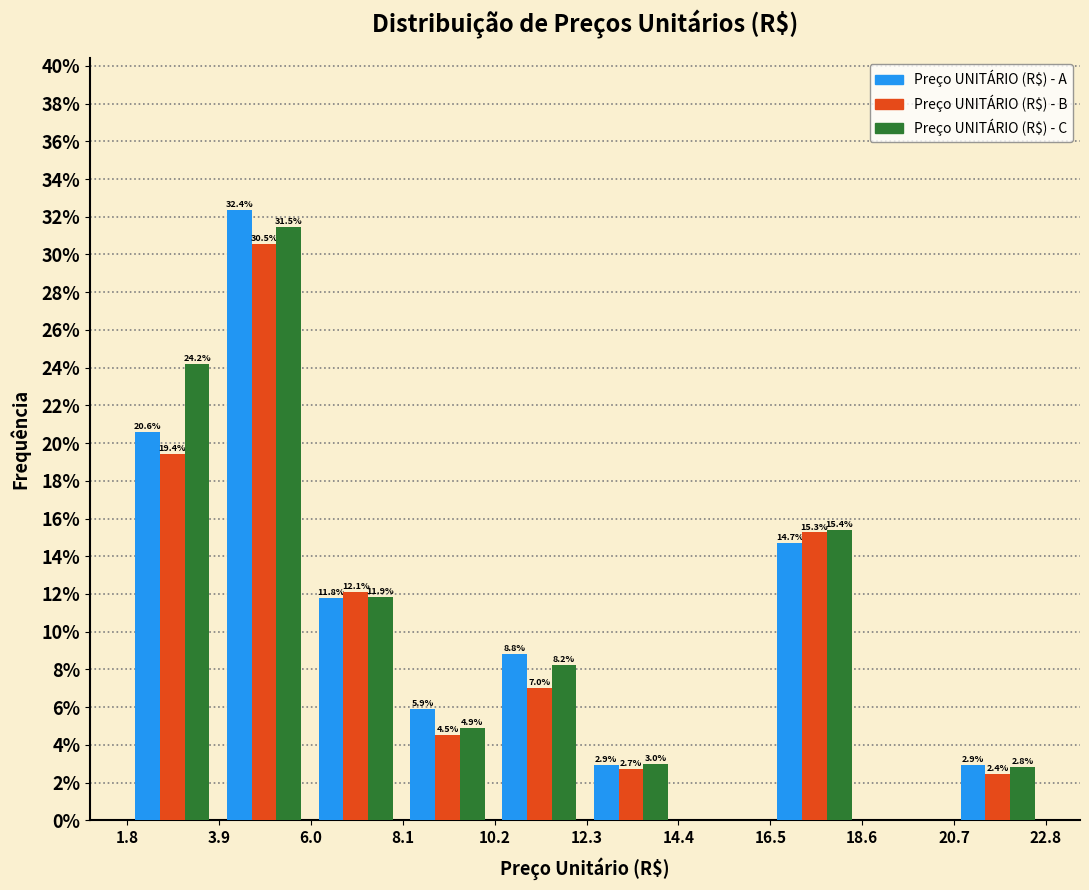

In the Preço UNITÁRIO (R$) - B series, which range on the x-axis has the tallest bar?

4.0 to 6.0